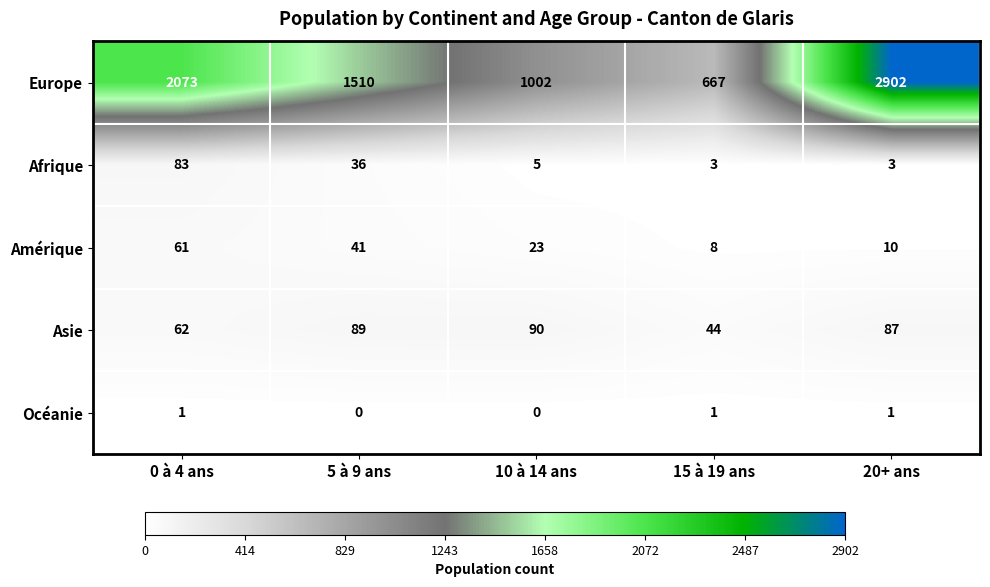

Which series has the largest range (max minus min)?

Europe